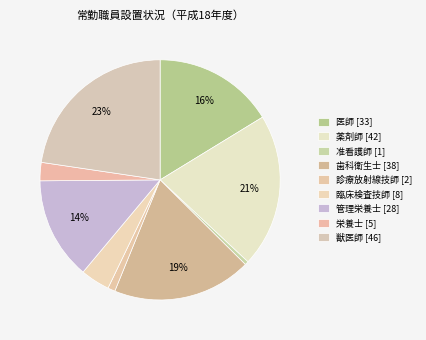

How many segments does this pie chart have?

9